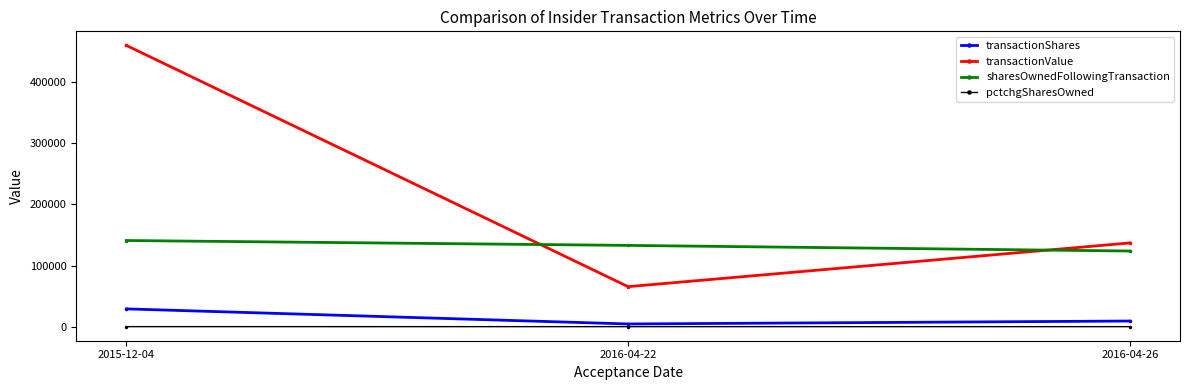

The value of transactionValue at 2016-04-26 is 44743. True or false?

False